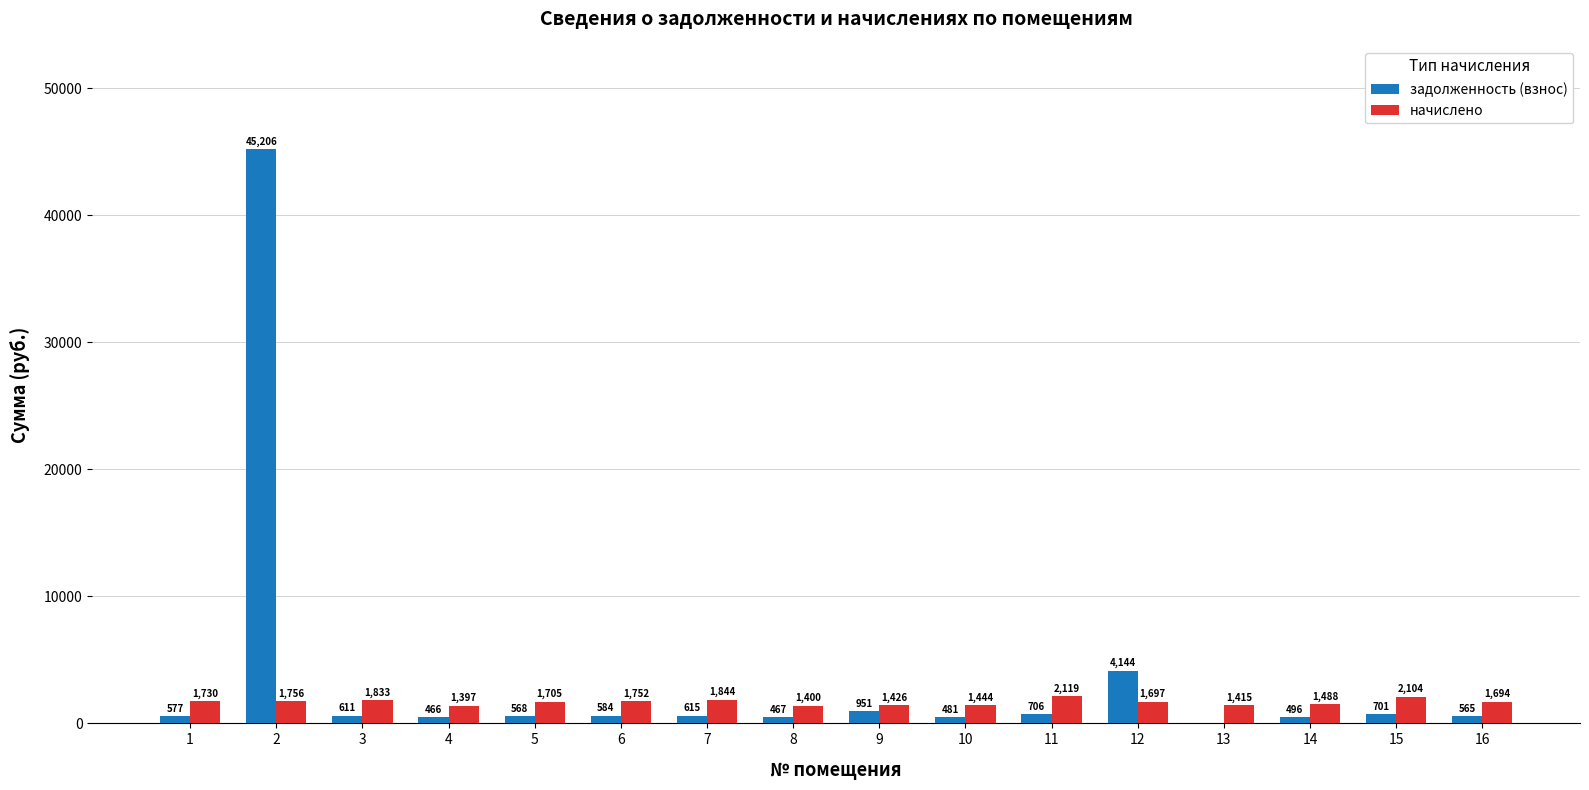

What is the highest value of the задолженность (взнос) series?

45206.1